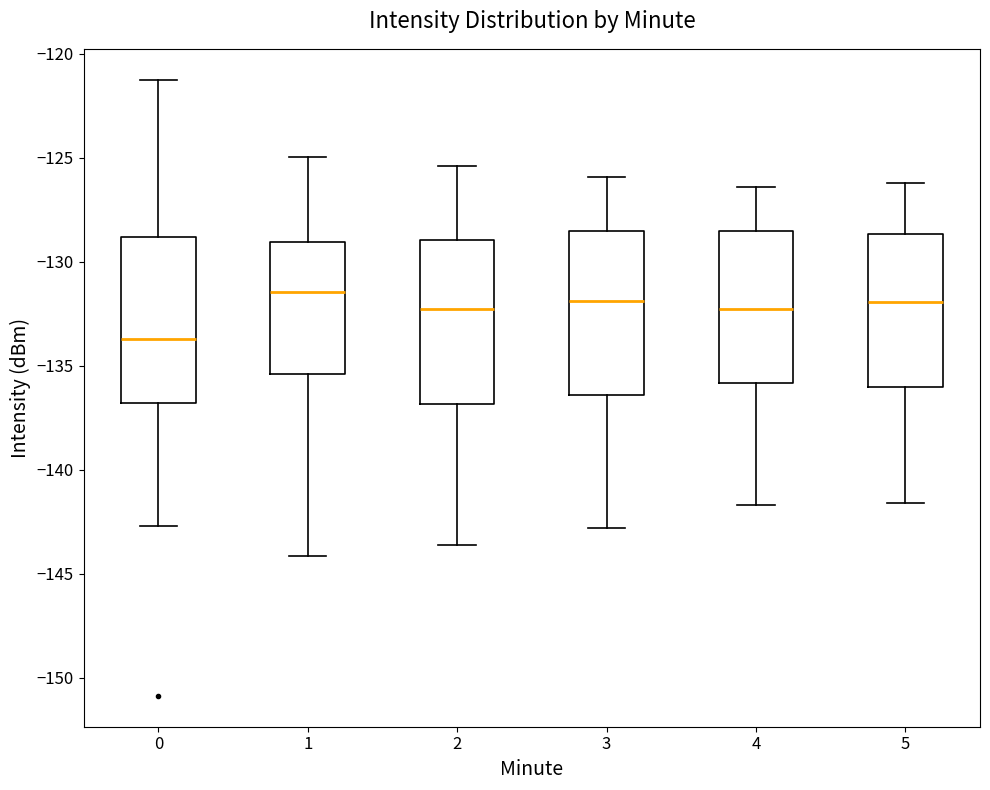

Which box's median line is the lowest?

0